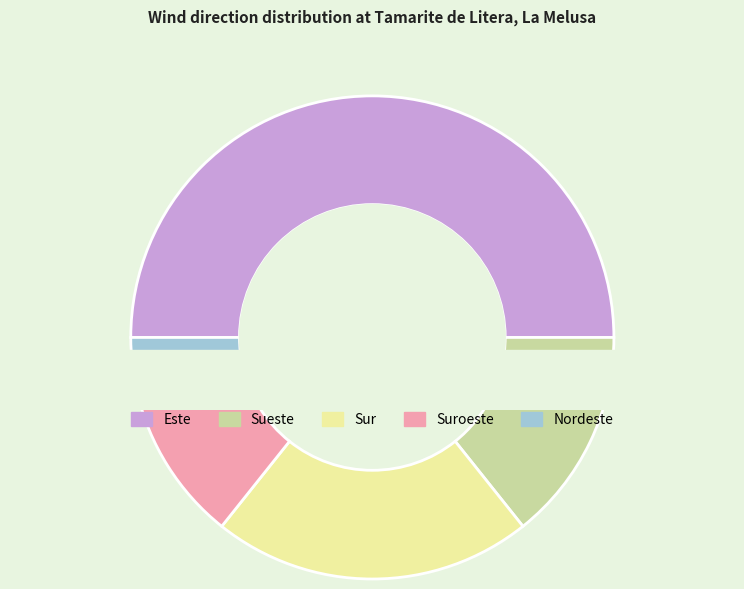

To the nearest percent, what is the average slice percentage?

20%